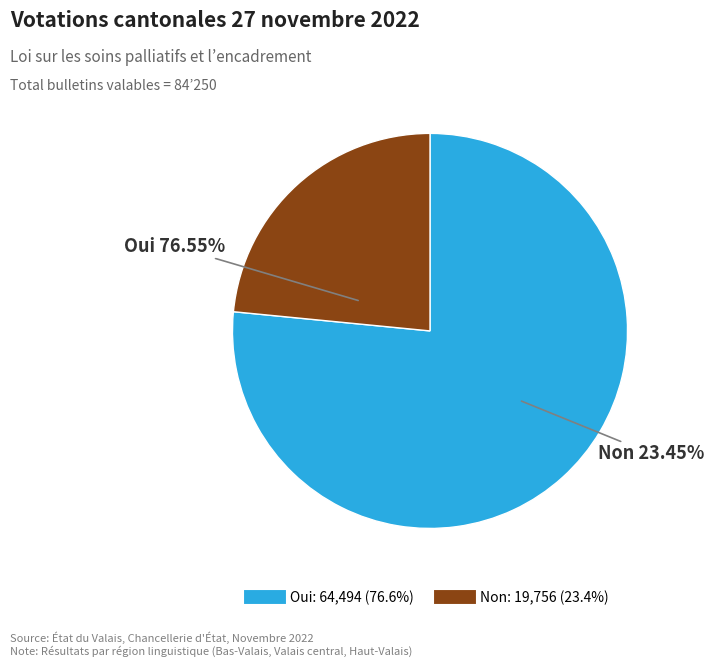

To the nearest percent, what is the combined percentage of Non and Oui?

100%